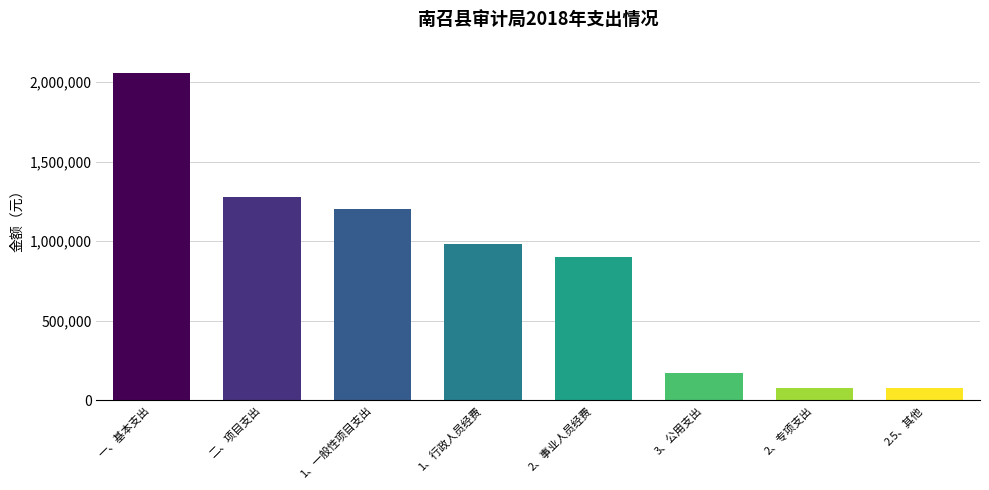

Which category has the highest value across all series?

一、基本支出